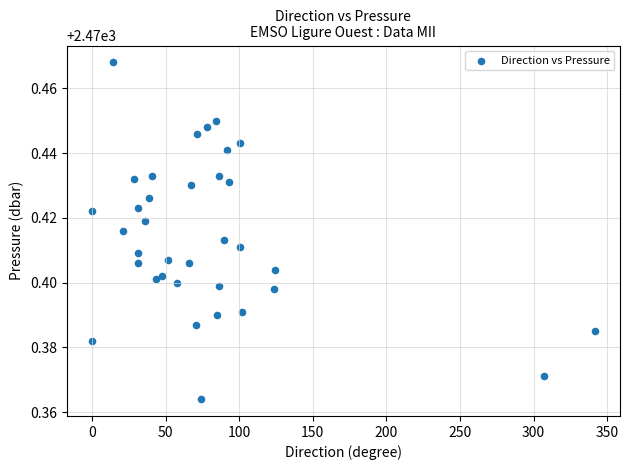

What is the range of X values (max minus min)?

341.6